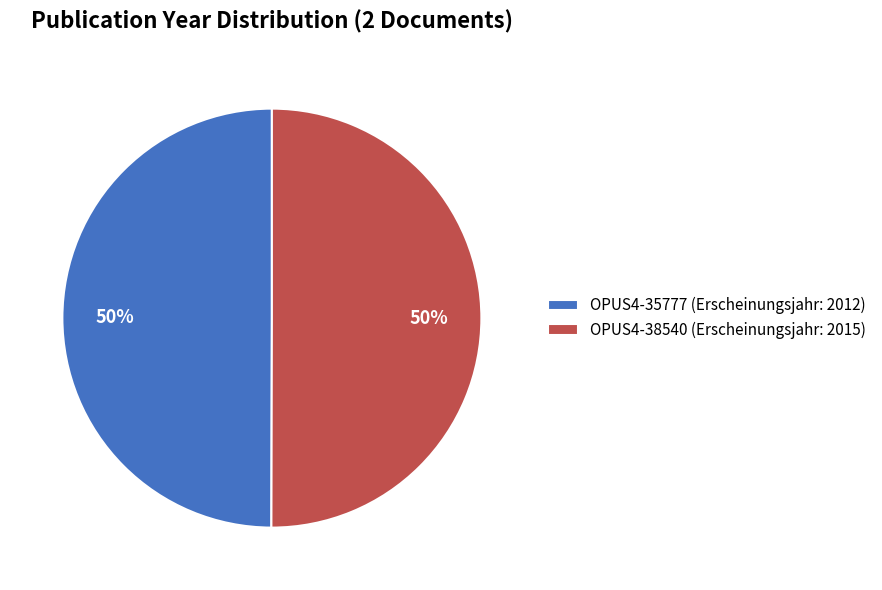

To the nearest percent, what percentage of the pie is OPUS4-35777 (Erscheinungsjahr: 2012)?

50%